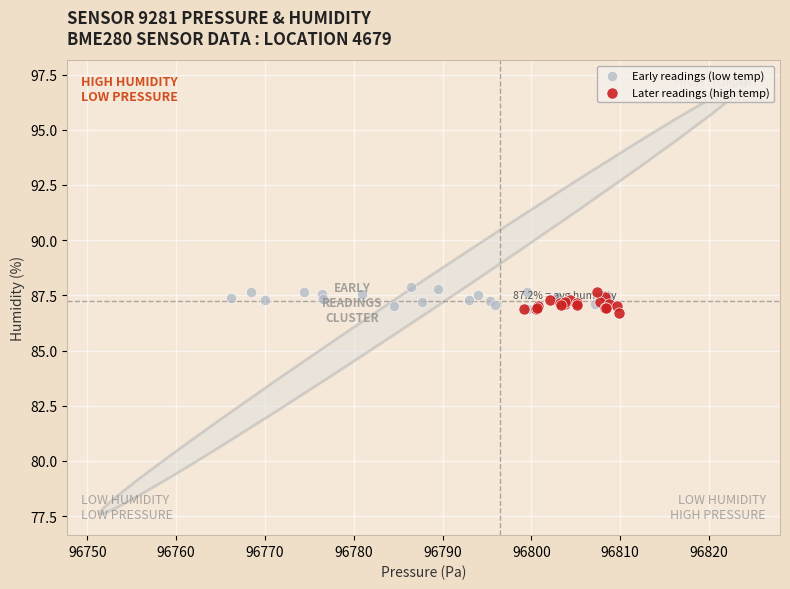

What are all the series names shown in the legend?

Early readings (low temp), Later readings (high temp)